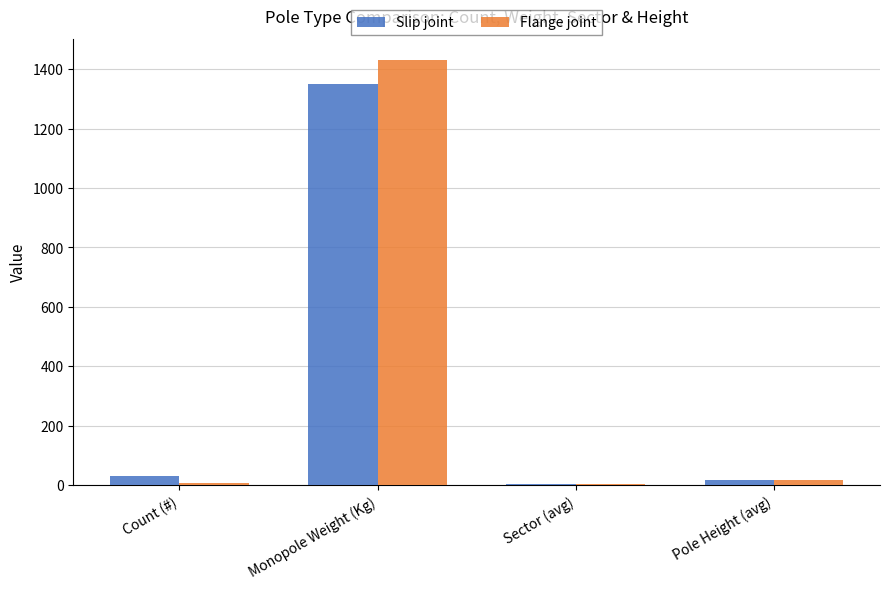

The Slip joint series shows 1842 at Monopole Weight (Kg). True or false?

False